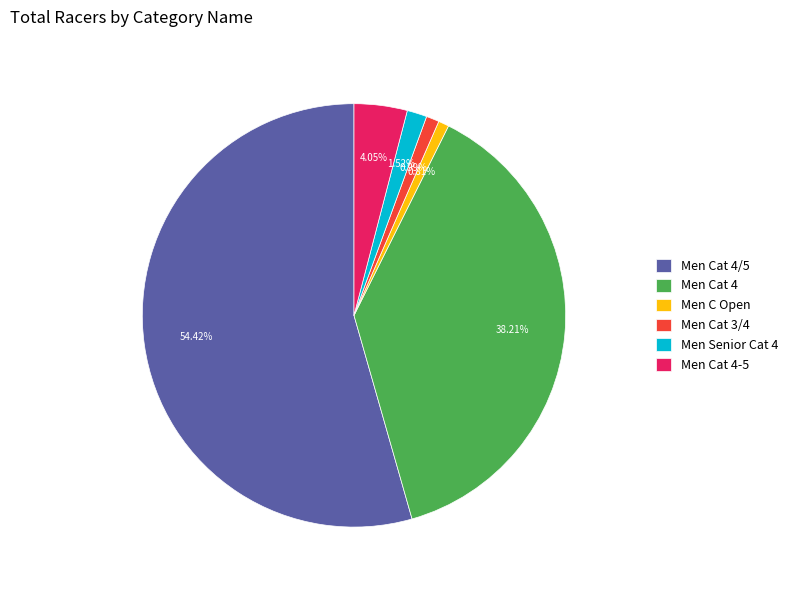

To the nearest percent, what is the combined percentage of Men Senior Cat 4 and Men Cat 4?

40%